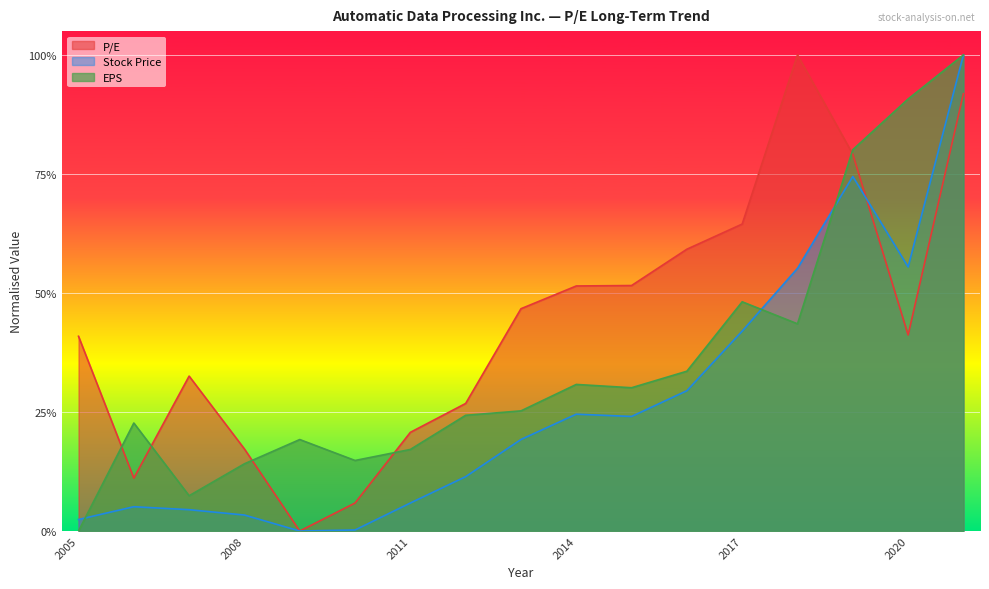

How many data points does each series have?

17